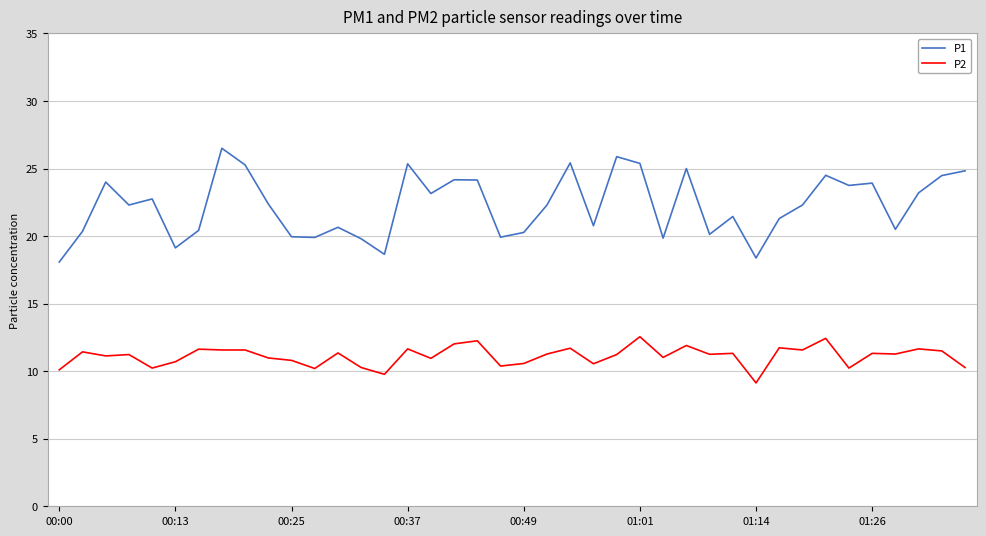

Which series has the widest spread of values?

P1